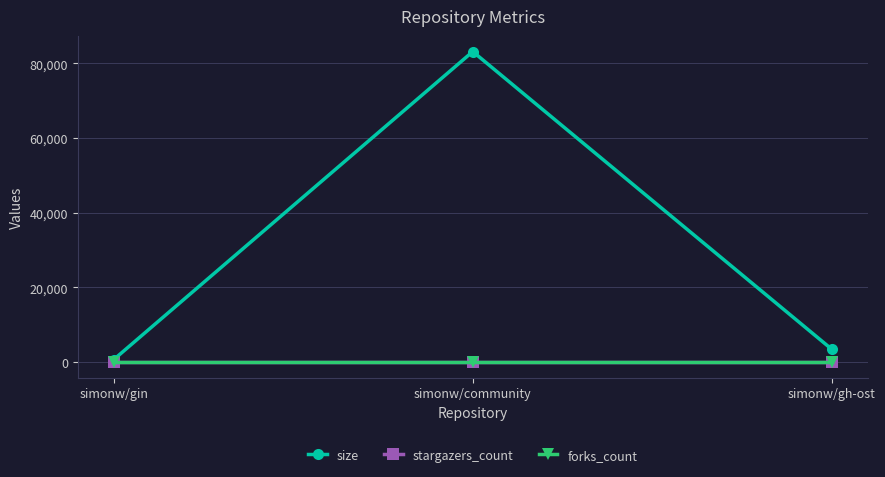

Reading right to left, extract all data points from this chart.

size: 3413	83141	663
stargazers_count: 0	0	0
forks_count: 0	0	0